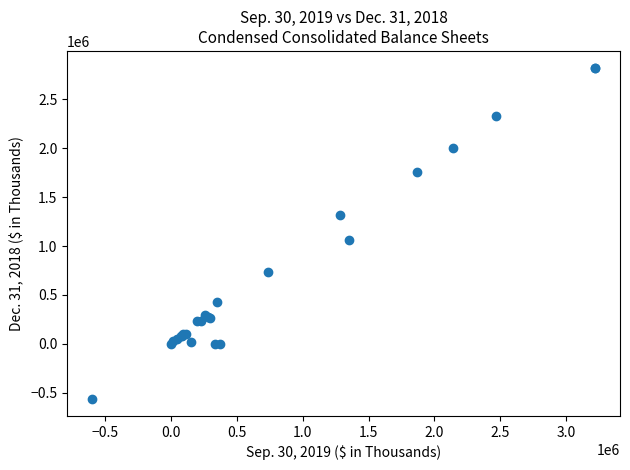

What Y value in the scatter plot is closest to 1129422?

1065984